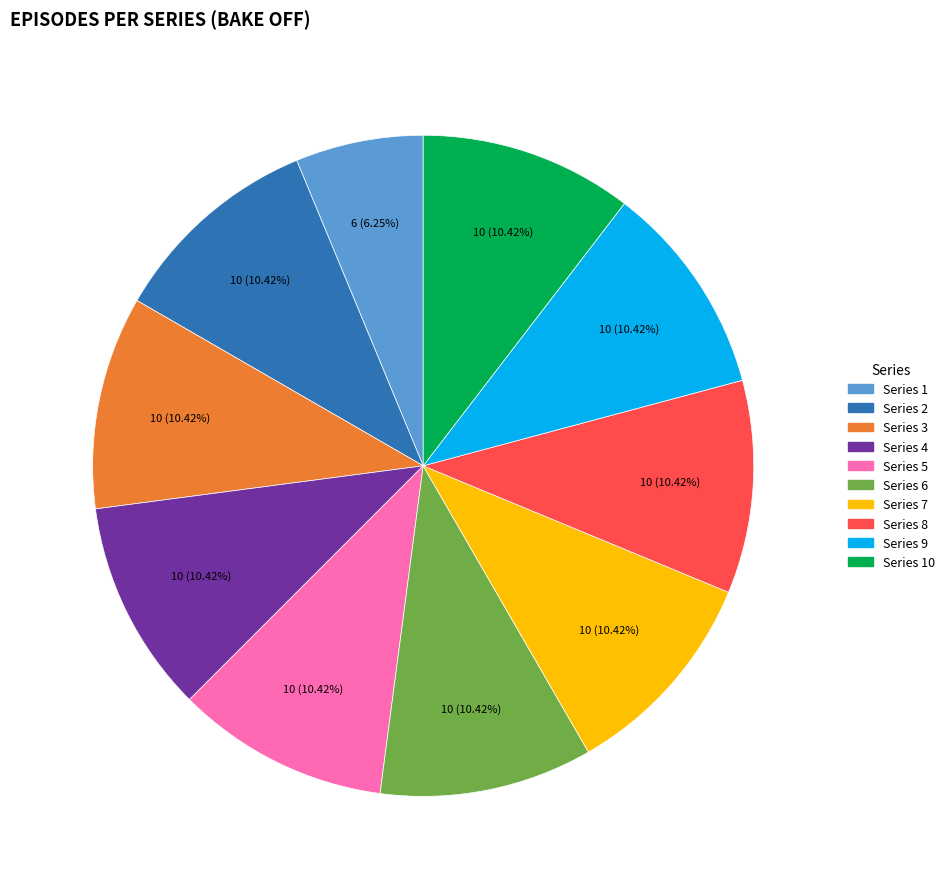

What is the ratio of the value at Series 9 to the value at Series 6?

1.0